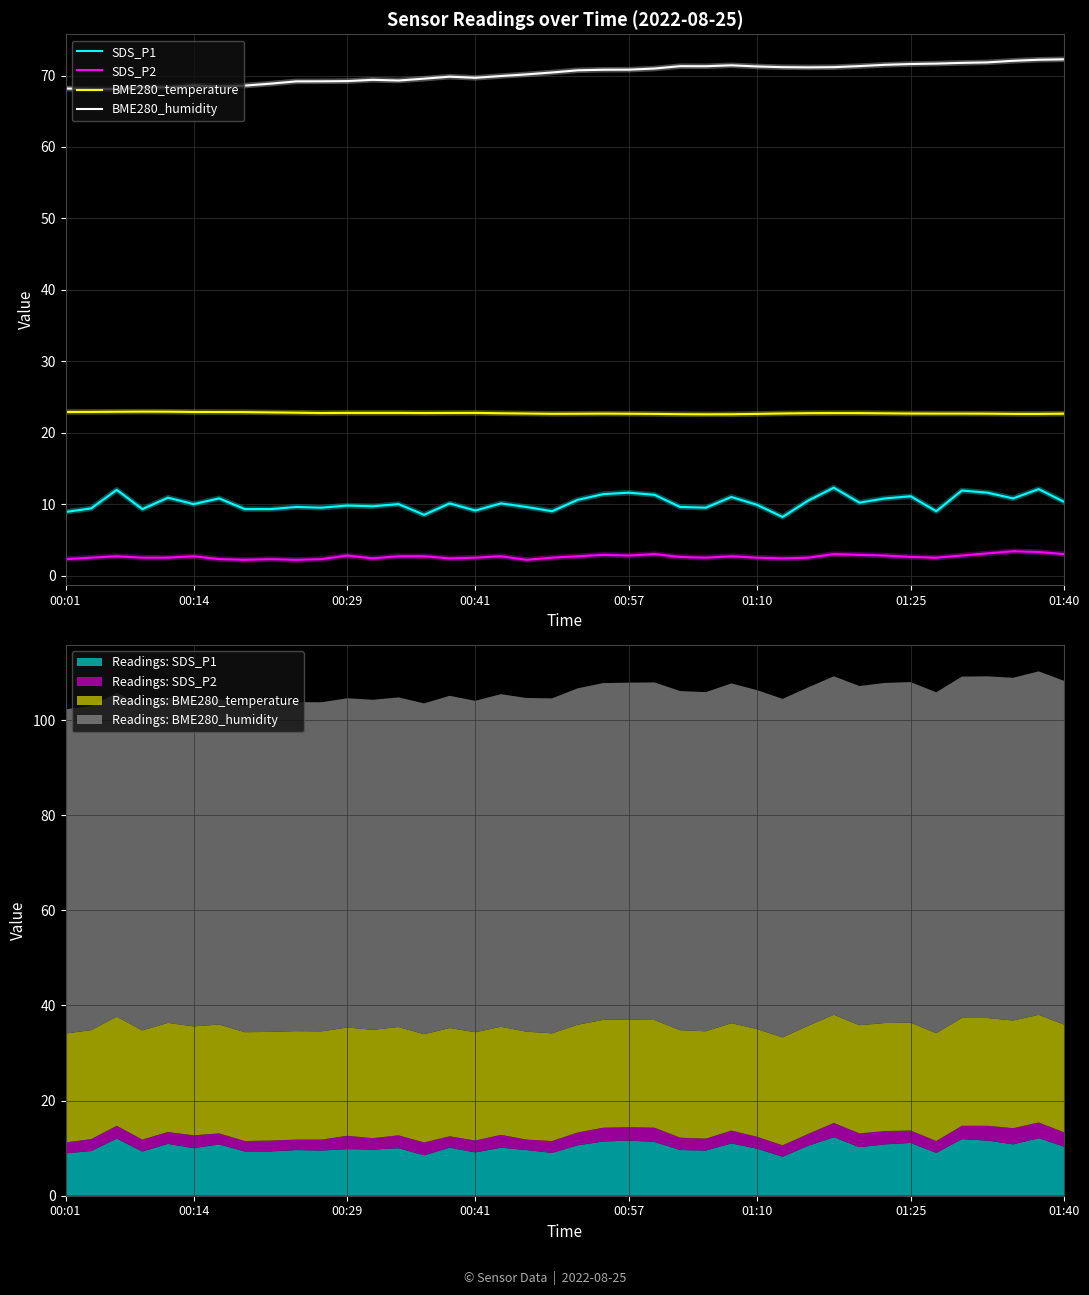

True or false: BME280_humidity and BME280_temperature cross at least once.

False